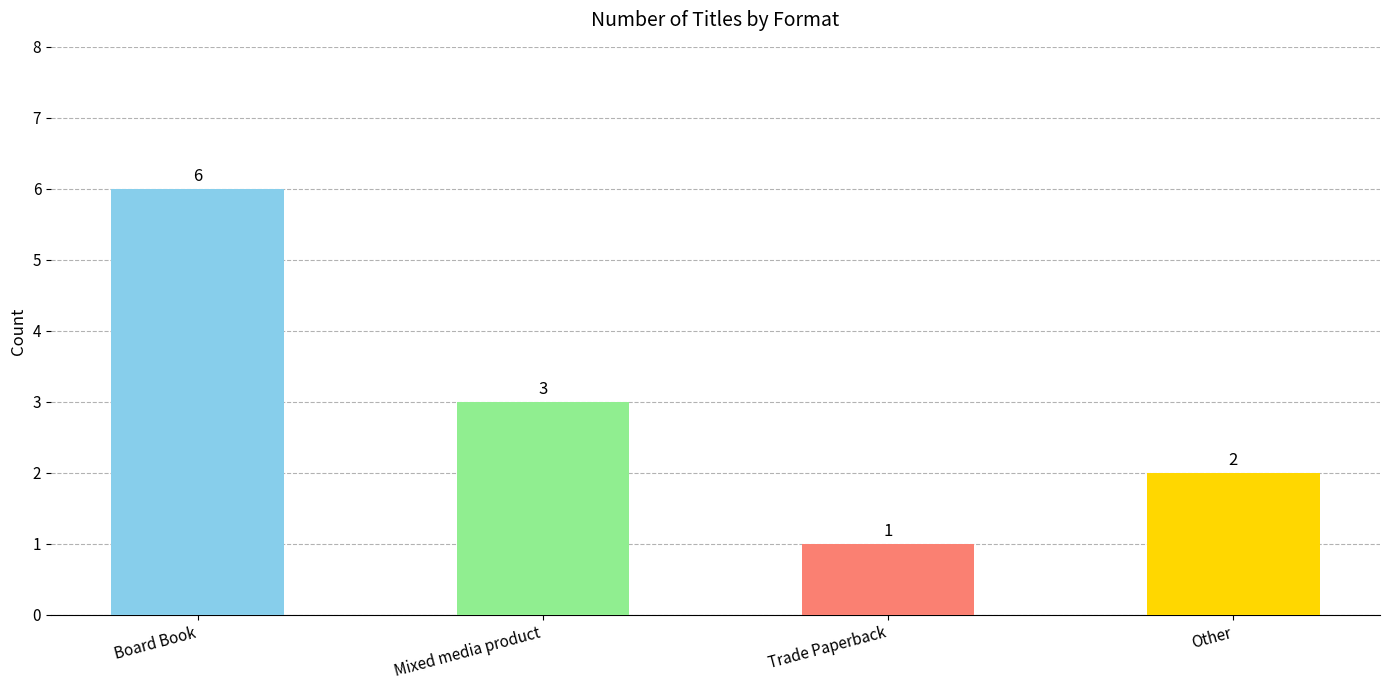

How many data points are less than 3?

2